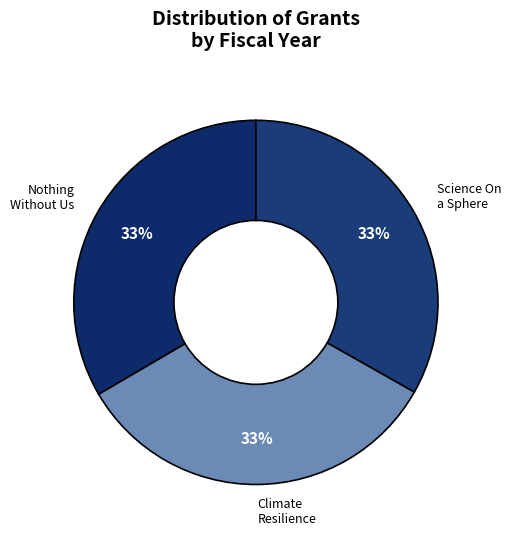

How many slices are in this pie chart?

3